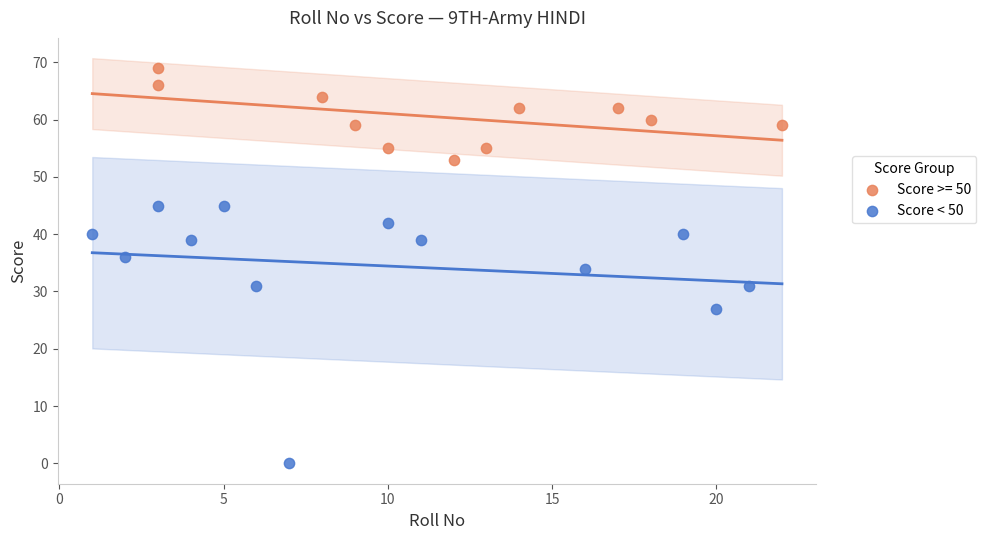

Which series has the largest Y range (max minus min)?

Score < 50